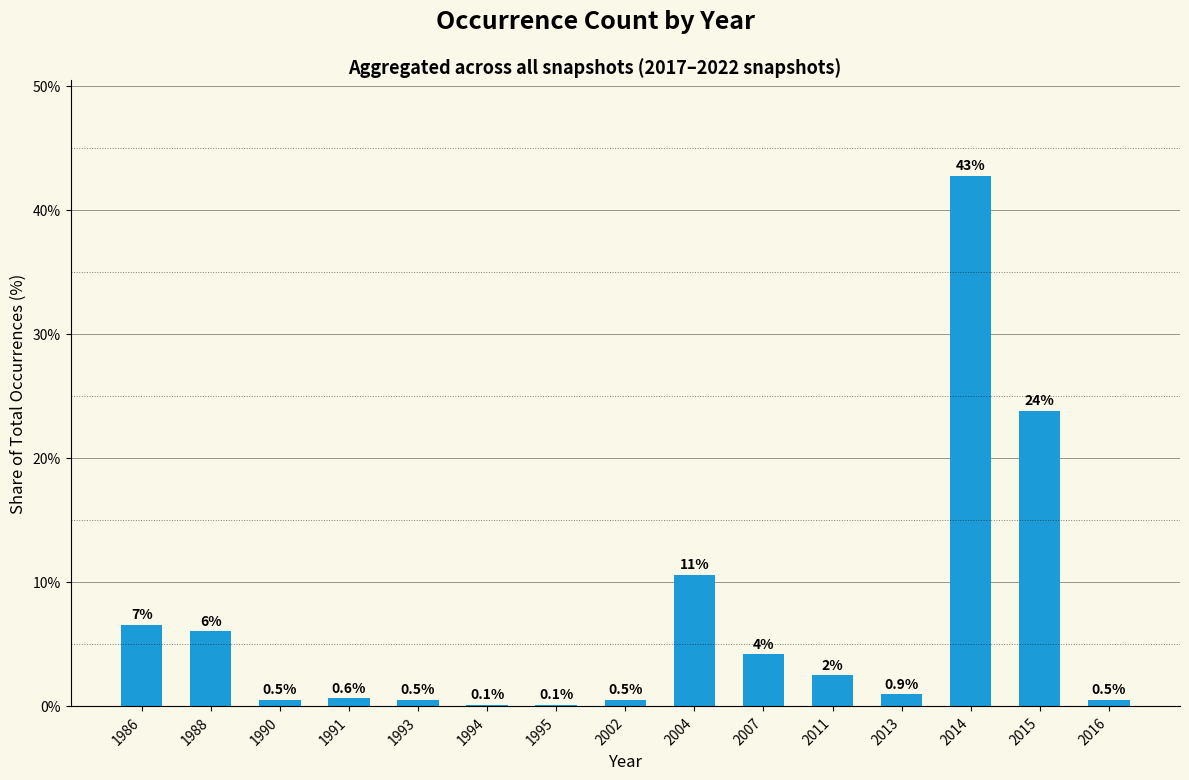

True or false: the data shows 3.9 at 1986.

False